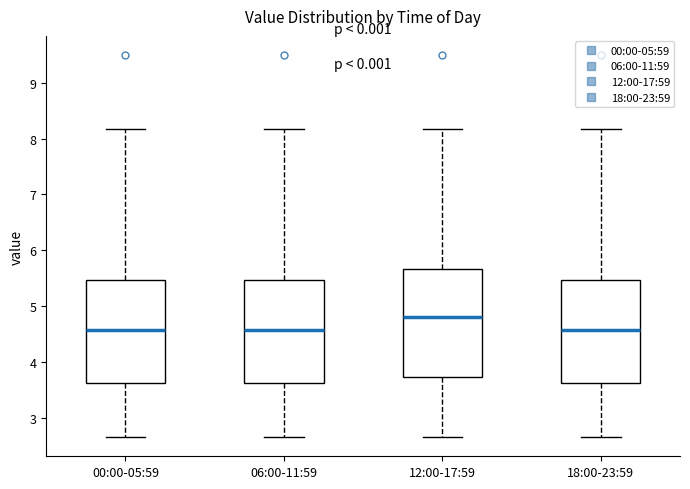

Reading left to right, transcribe this box plot: for each box, give where its median line is, the range the box spans, and where its two whiskers end, as read against the y-axis. The values are not printed on the chart, so give them approximately, as read against the axis.

00:00-05:59: median 4.6, box 3.6 to 5.5, whiskers 2.7 to 8.2
06:00-11:59: median 4.6, box 3.6 to 5.5, whiskers 2.7 to 8.2
12:00-17:59: median 4.8, box 3.7 to 5.7, whiskers 2.7 to 8.2
18:00-23:59: median 4.6, box 3.6 to 5.5, whiskers 2.7 to 8.2